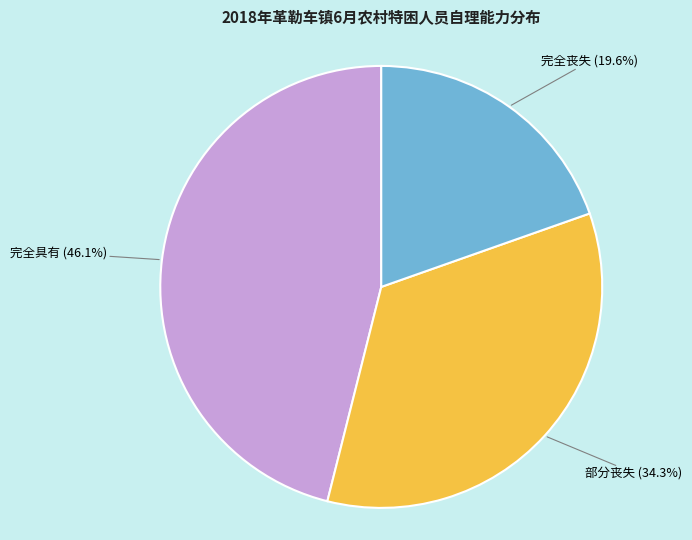

Count the number of slices in the pie.

3